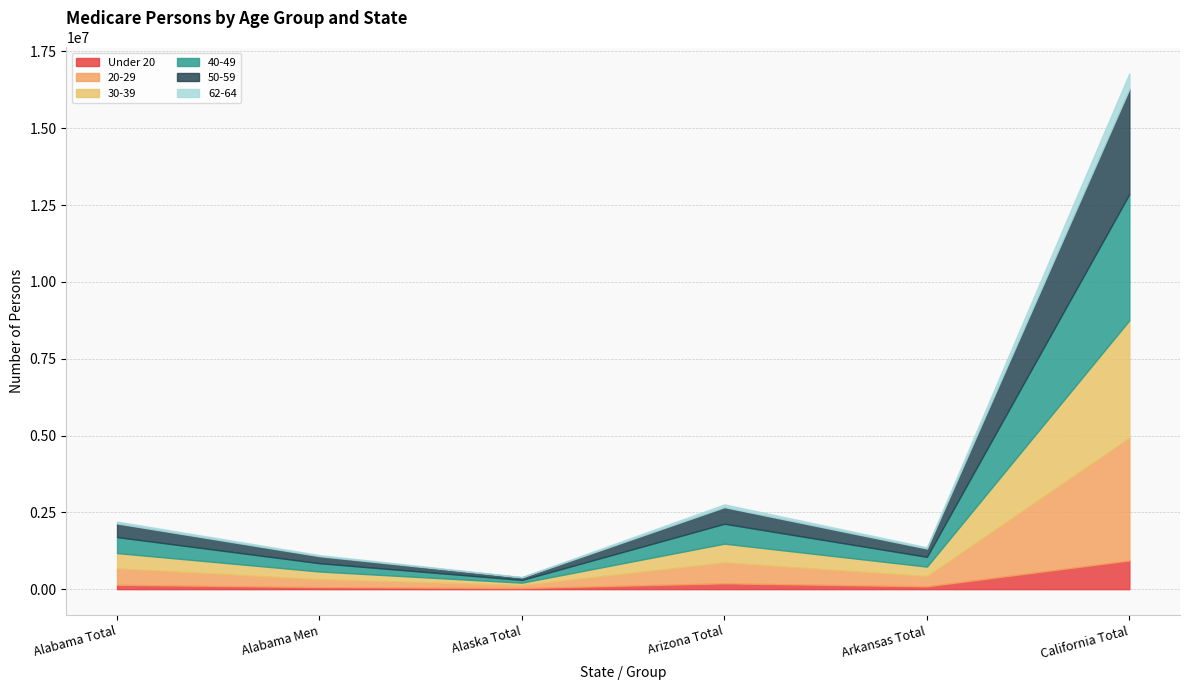

Which series has the largest range (max minus min)?

40-49